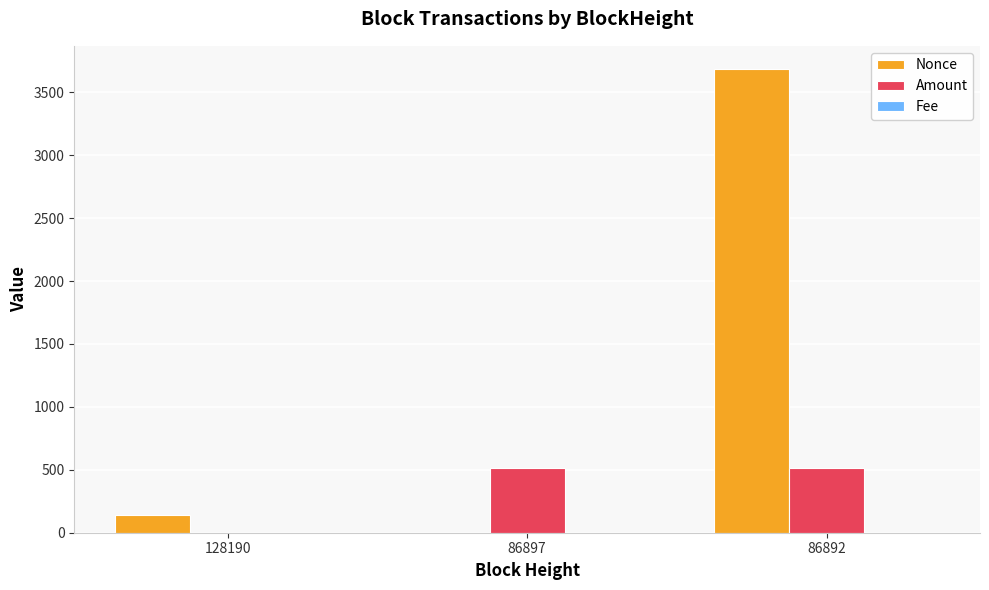

The value of Amount at 86892 is 298.2. True or false?

False